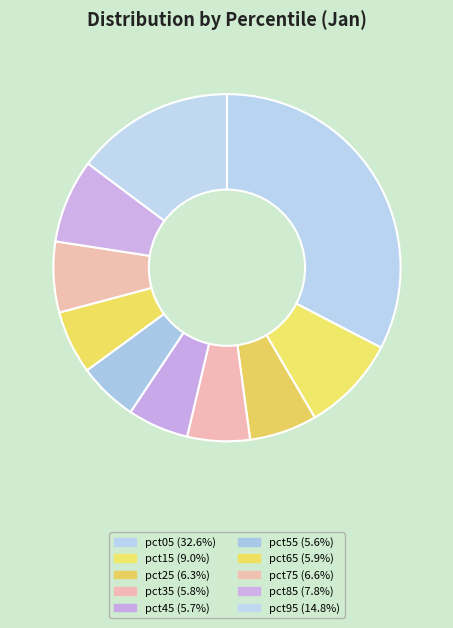

Is there a majority slice in this chart?

No